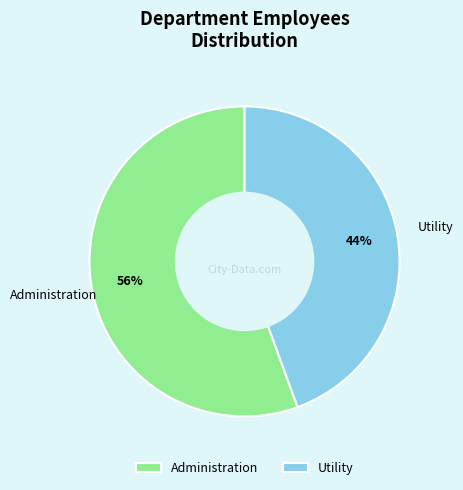

To the nearest percent, what portion does Utility represent?

44%